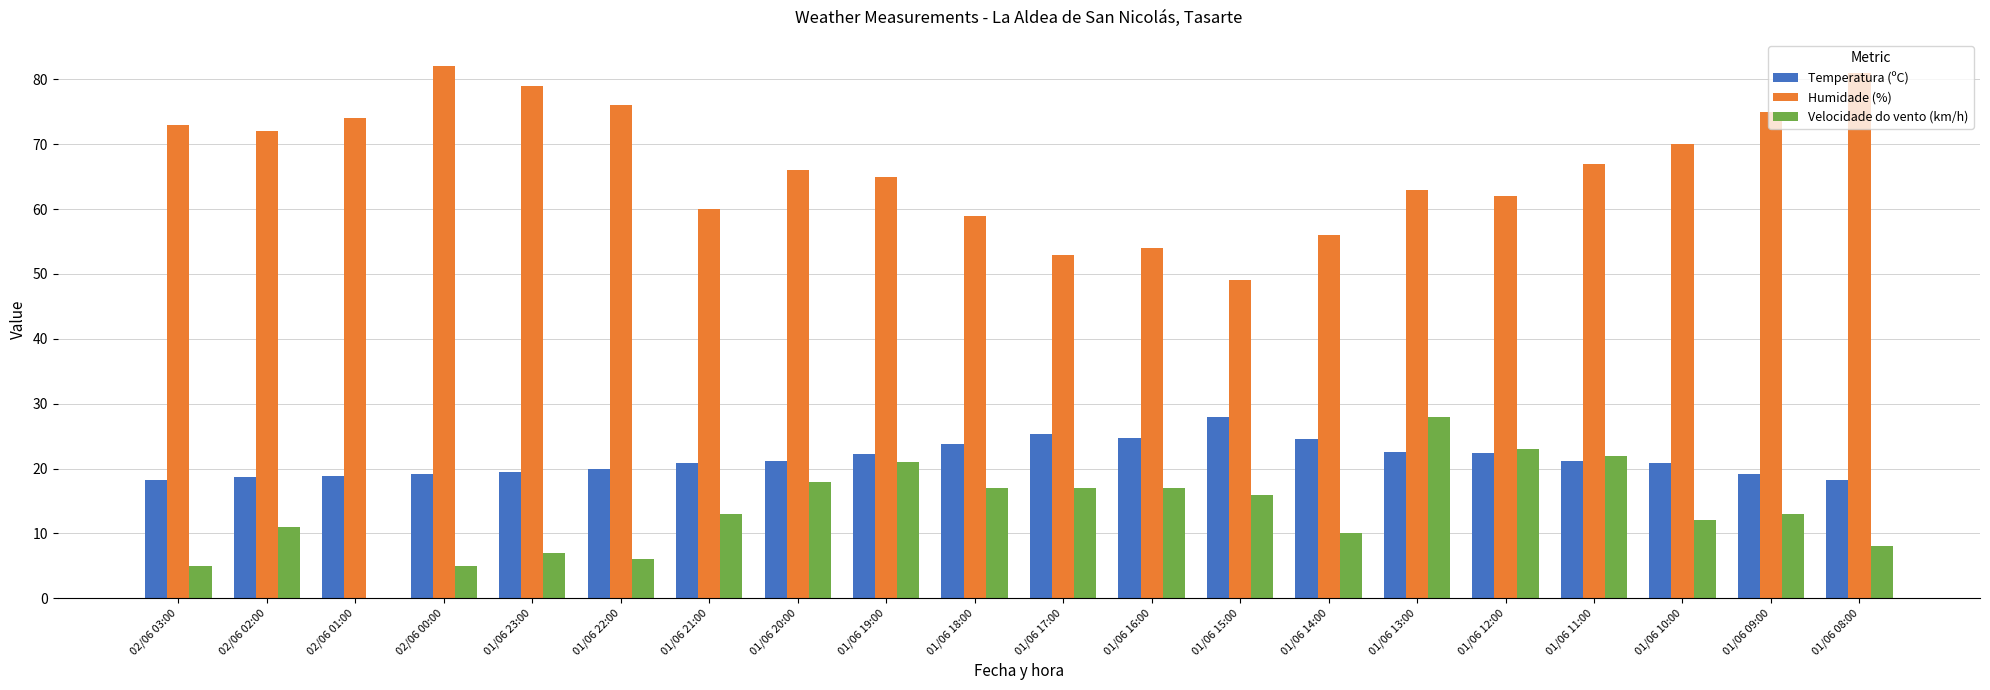

What is the total value across all series at 01/06 22:00?

102.0